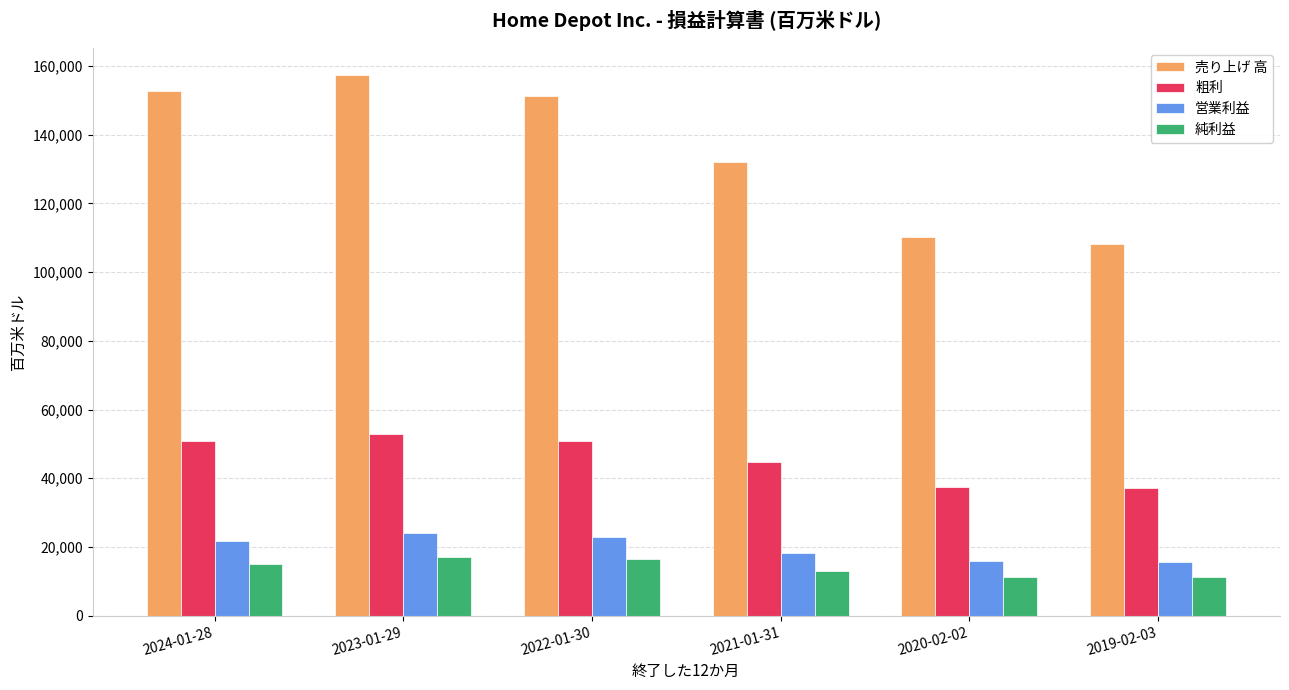

How many bars are there in each group?

4